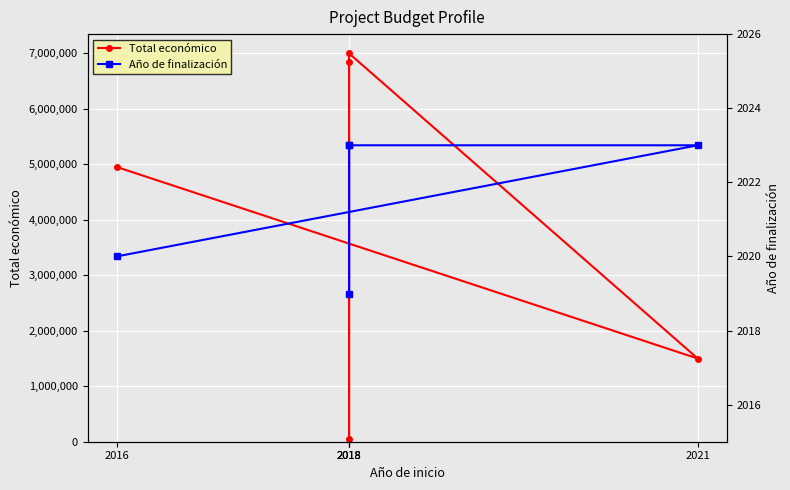

Is it true that Total económico equals 4953160 at 2016?

True